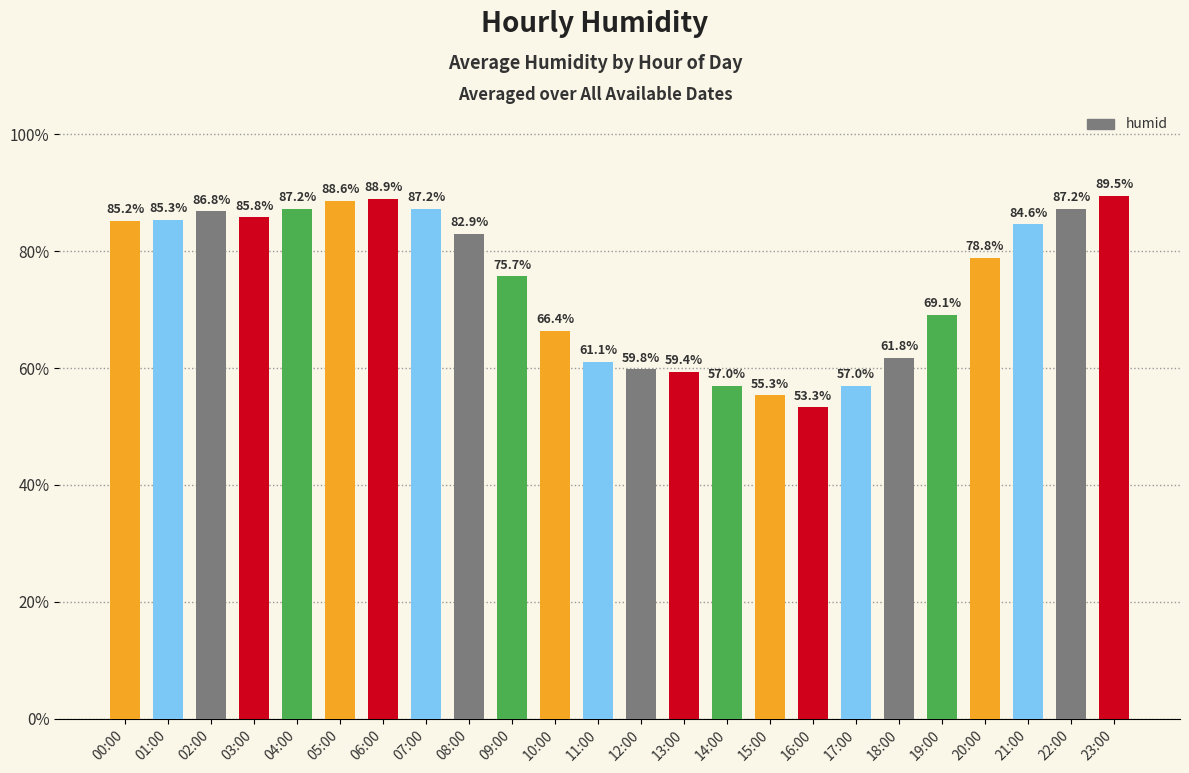

What is the smallest value displayed?

53.3